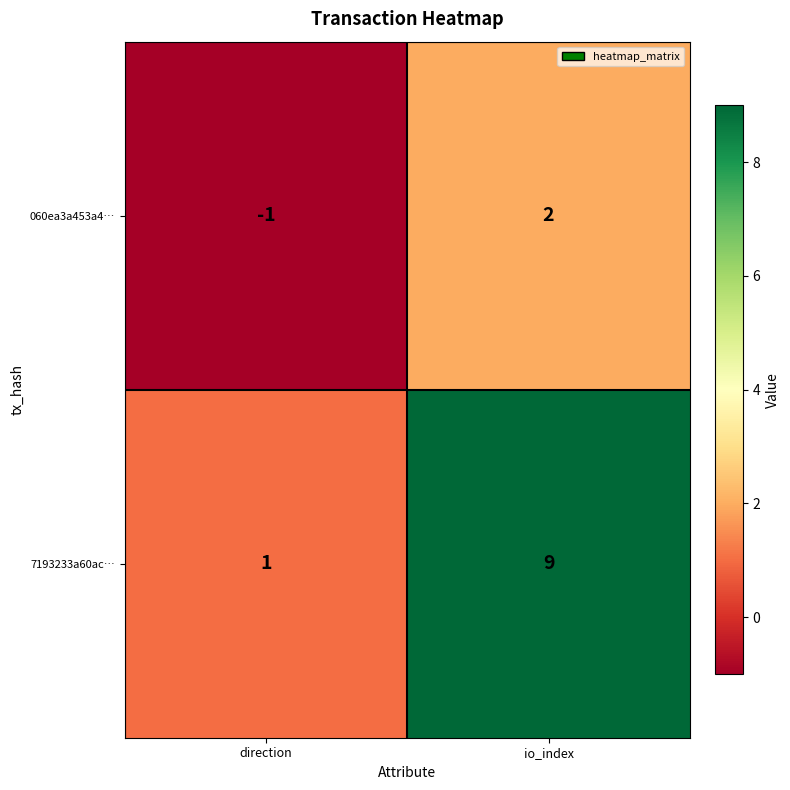

Between direction and io_index, which series saw the biggest shift?

7193233a60ac…